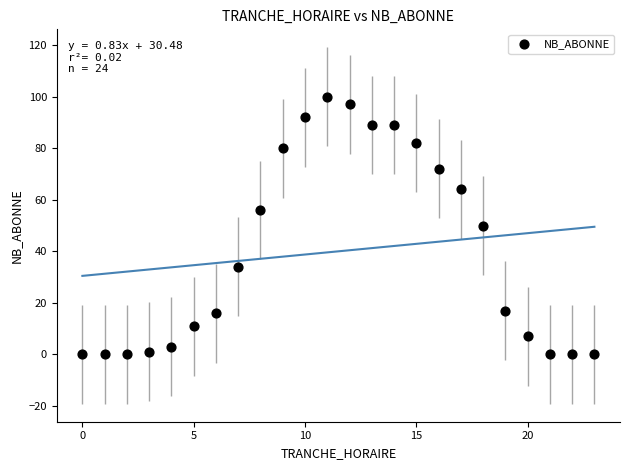

What is the range of Y values (max minus min)?

100